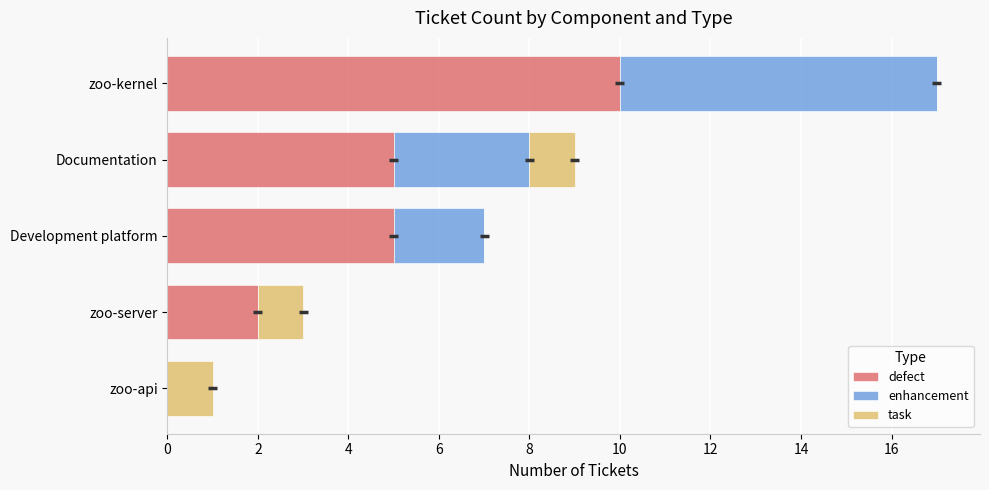

What is the total value across all series at zoo-server?

3